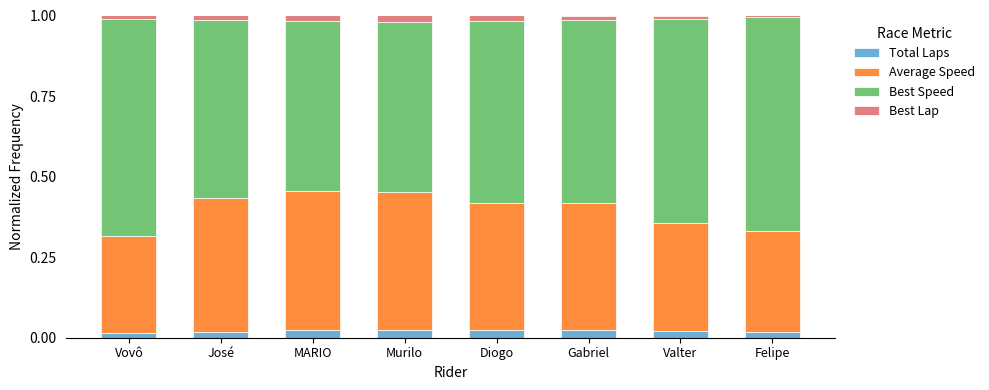

The value of Total Laps at Gabriel is 0.0. True or false?

True